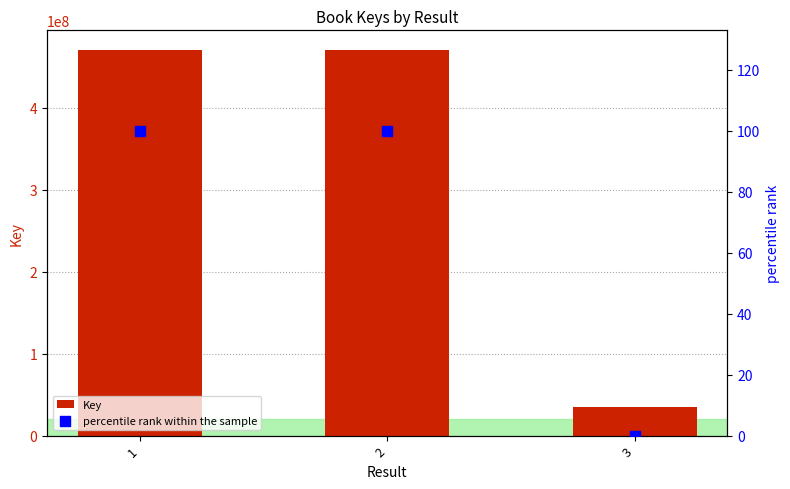

Is the value of Key at 3 greater than the value of percentile rank within the sample at 3?

Yes